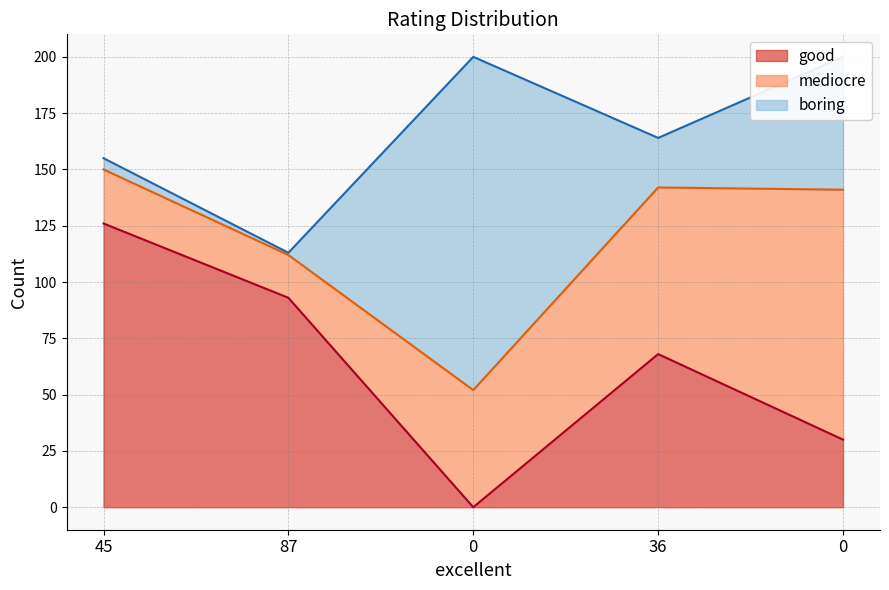

Where is good nearest to the value 63?

36